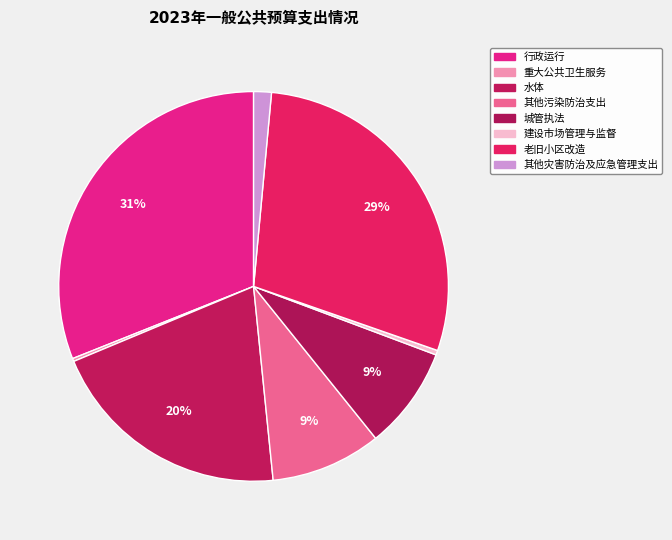

To the nearest percent, what percentage of the pie is 水体?

20%